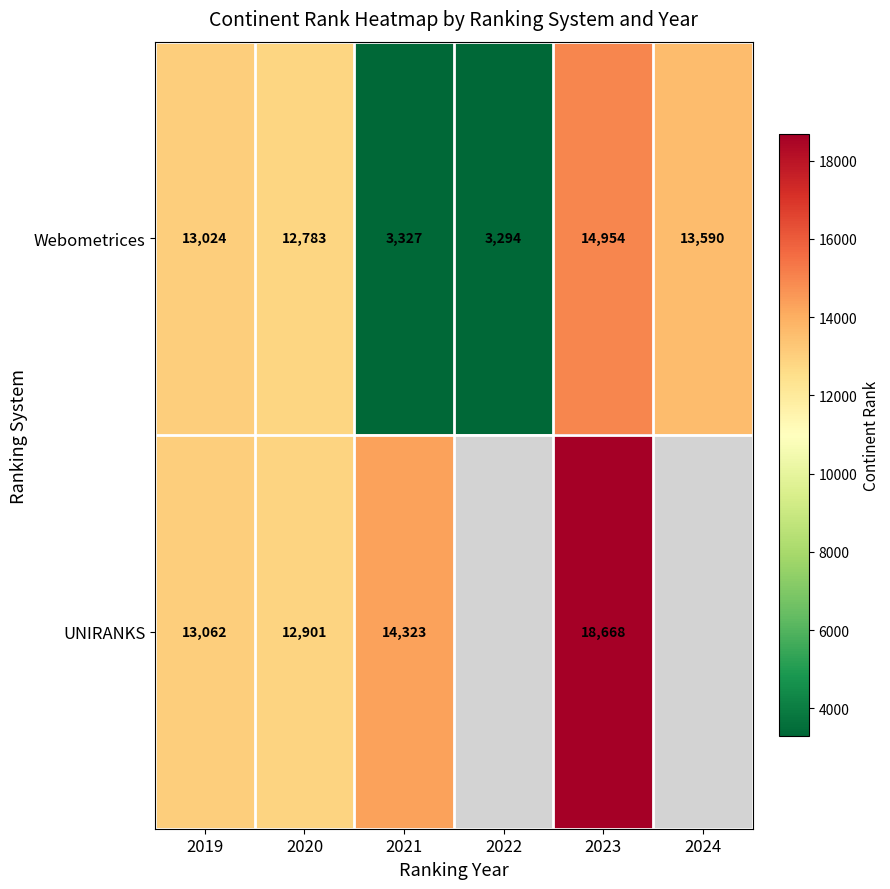

The value of Webometrices at 2024 is 17799. True or false?

False